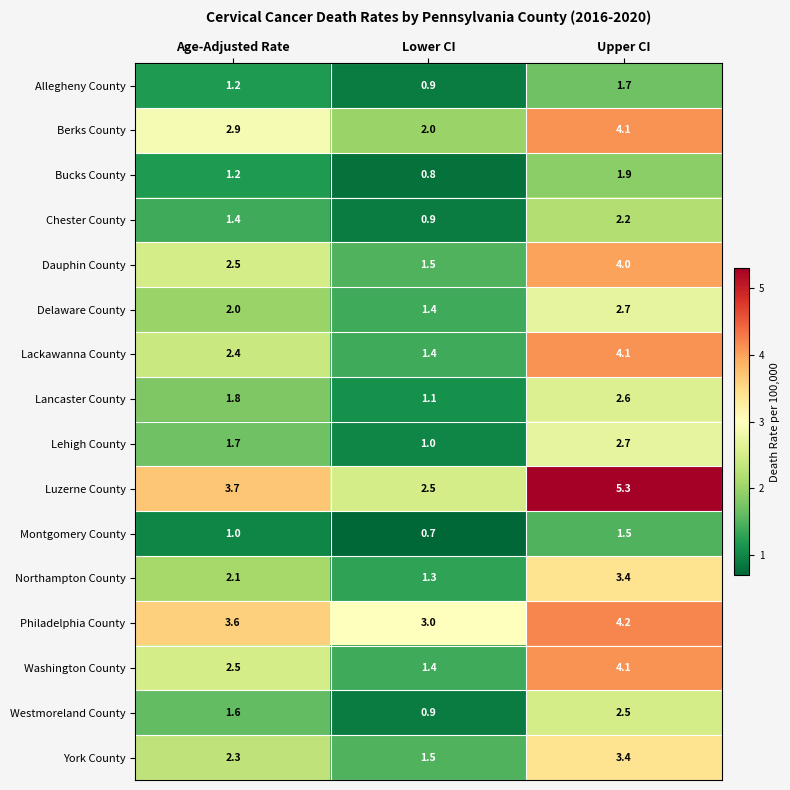

What is the total value across all series at Lower CI?

22.3